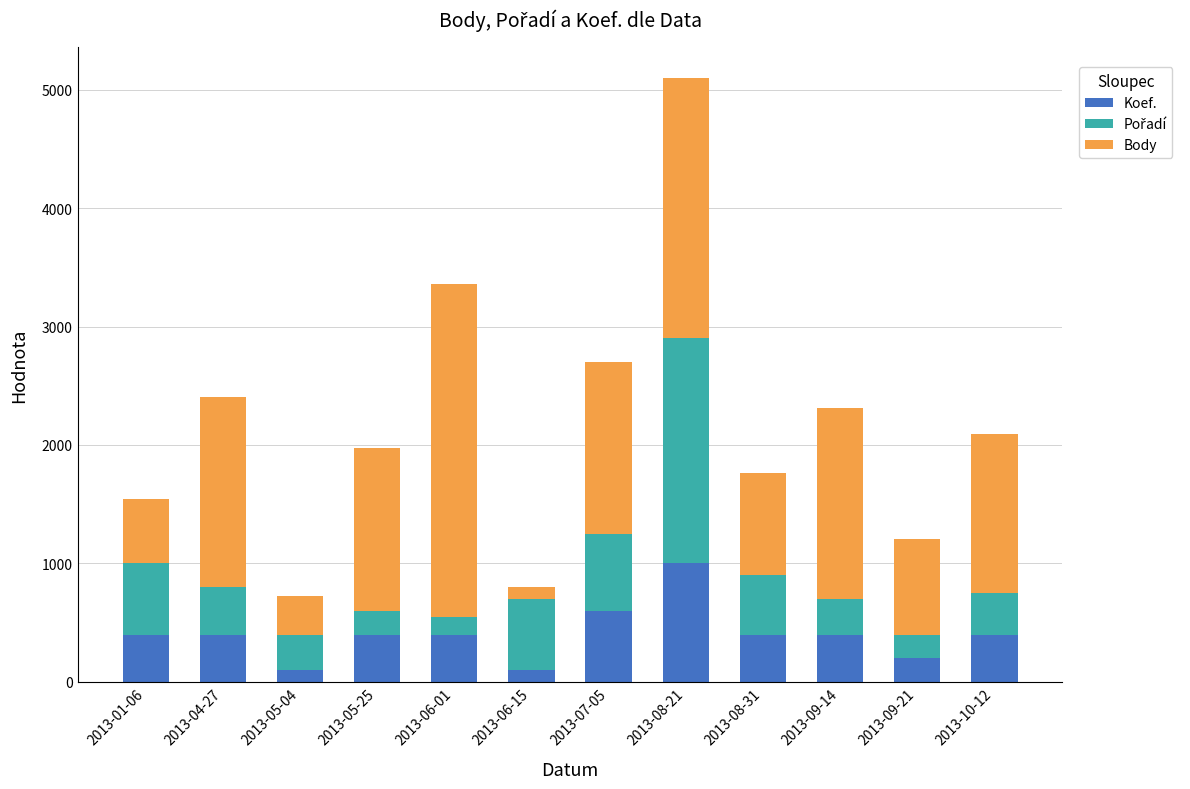

What is the maximum value for Koef.?

1000